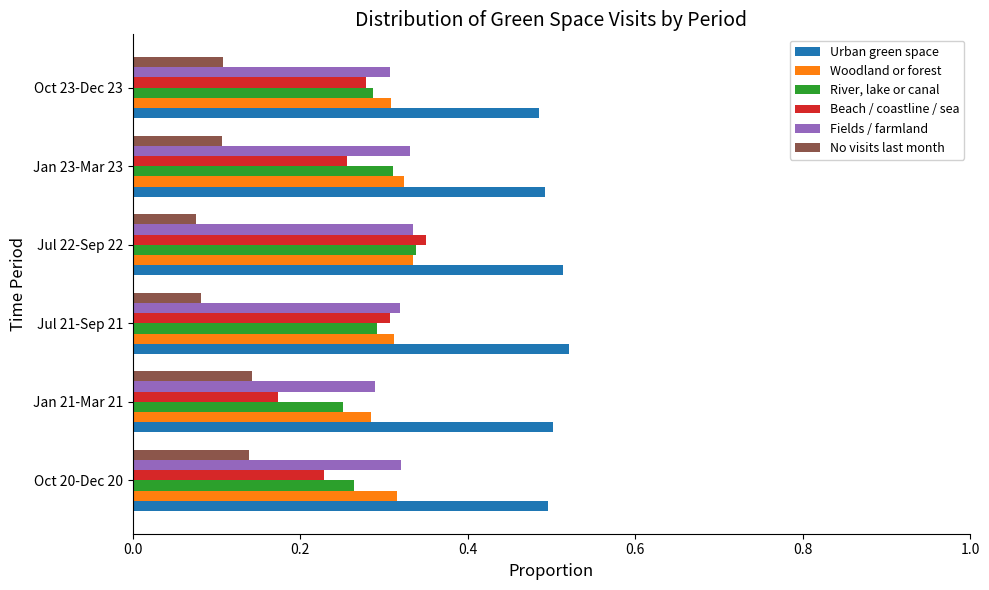

Which series has the largest range (max minus min)?

Beach / coastline / sea